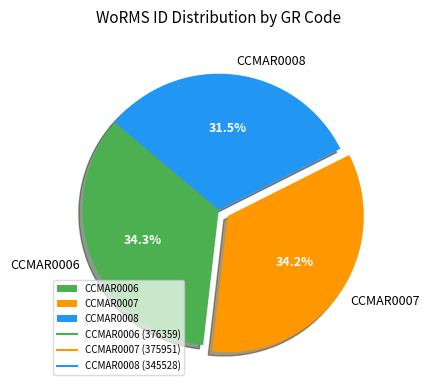

Is there a majority slice in this chart?

No